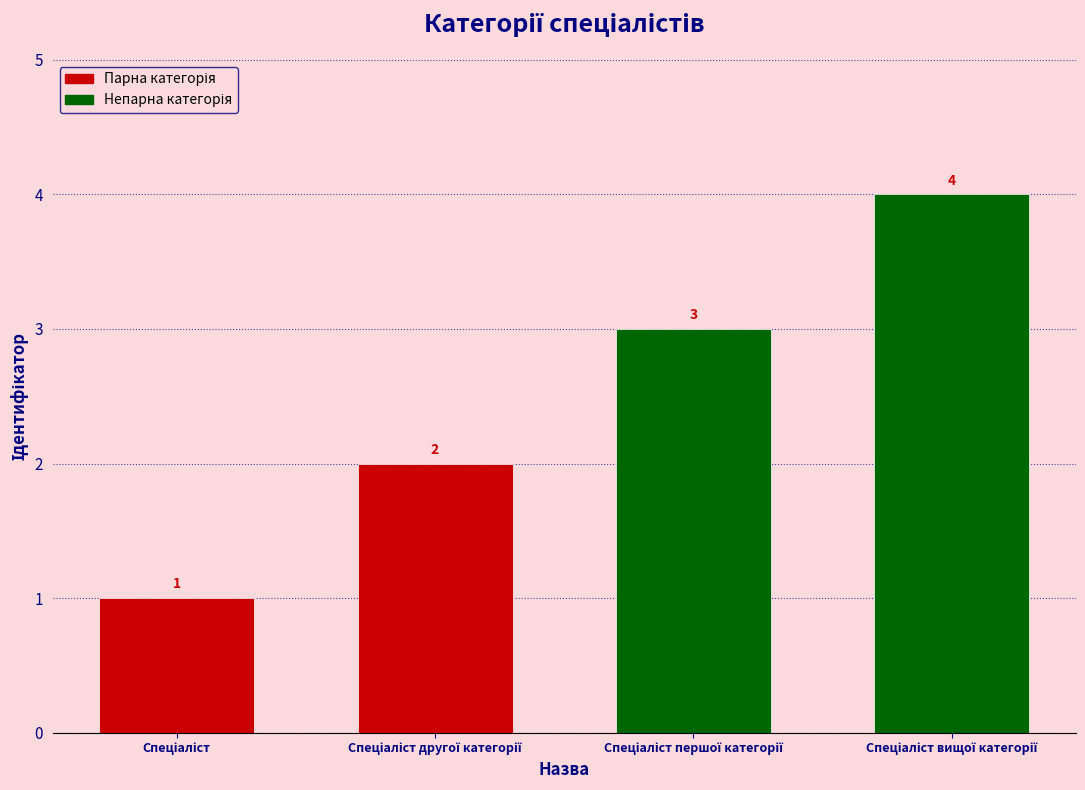

How many values are between 2 and 4?

3